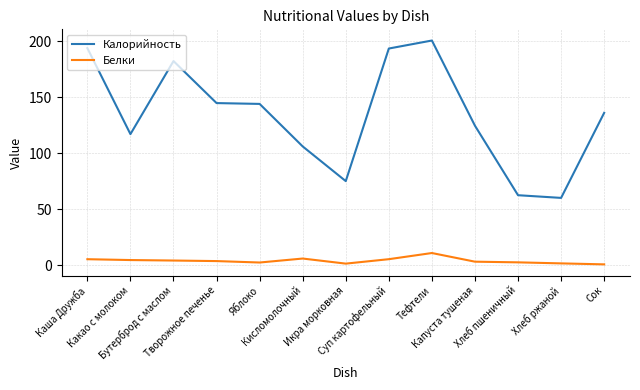

What is the difference between the second highest and second lowest values in the Калорийность series?

131.4